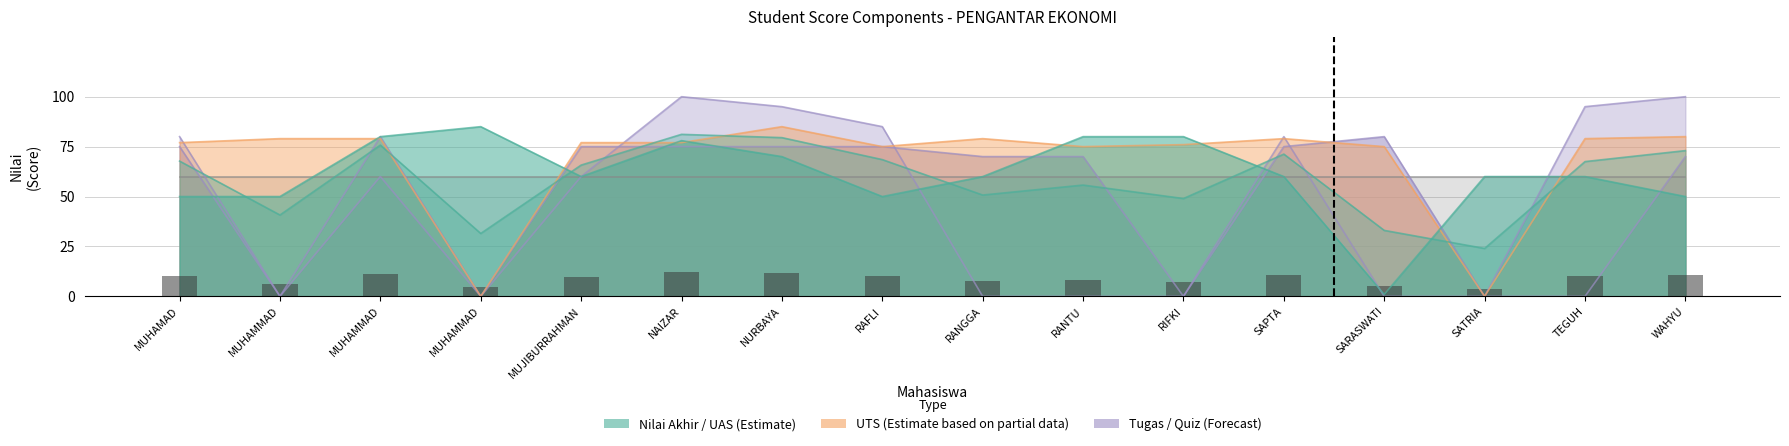

At which label is Tugas closest to 50?

MUJIBURRAHMAN